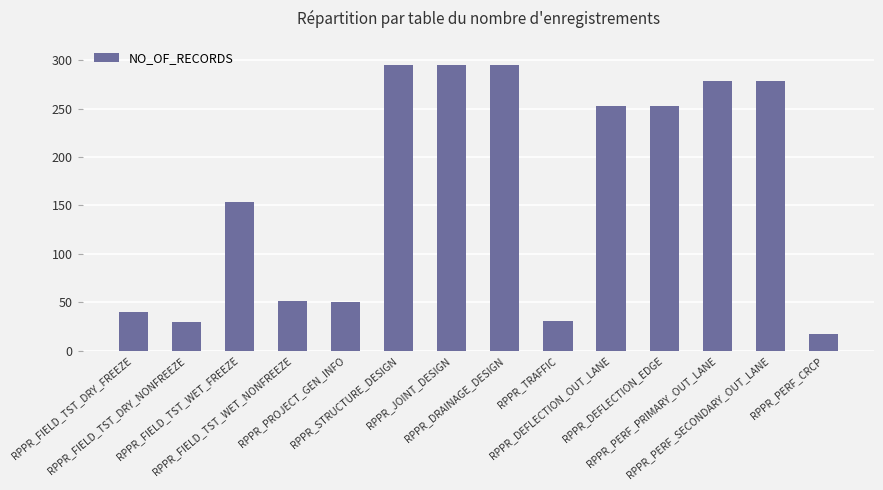

Is it true that the value at RPPR_DRAINAGE_DESIGN is 295?

True